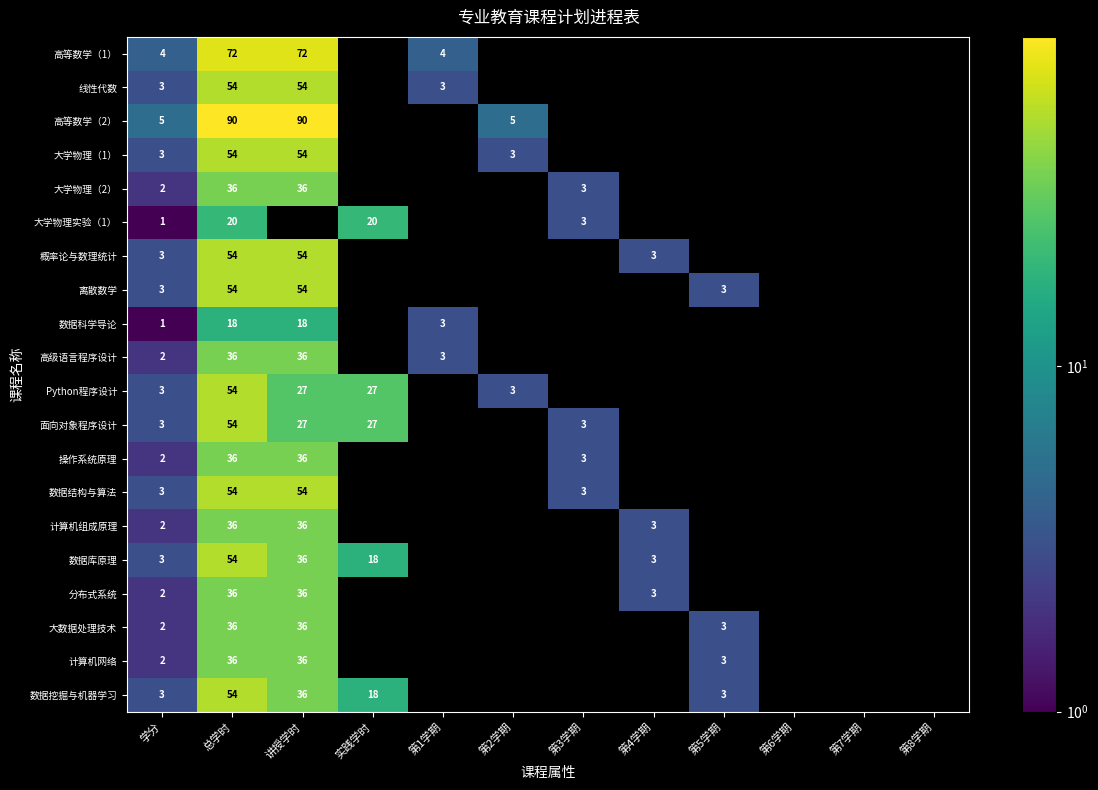

The value of 计算机组成原理 at 第4学期 is 3. True or false?

True